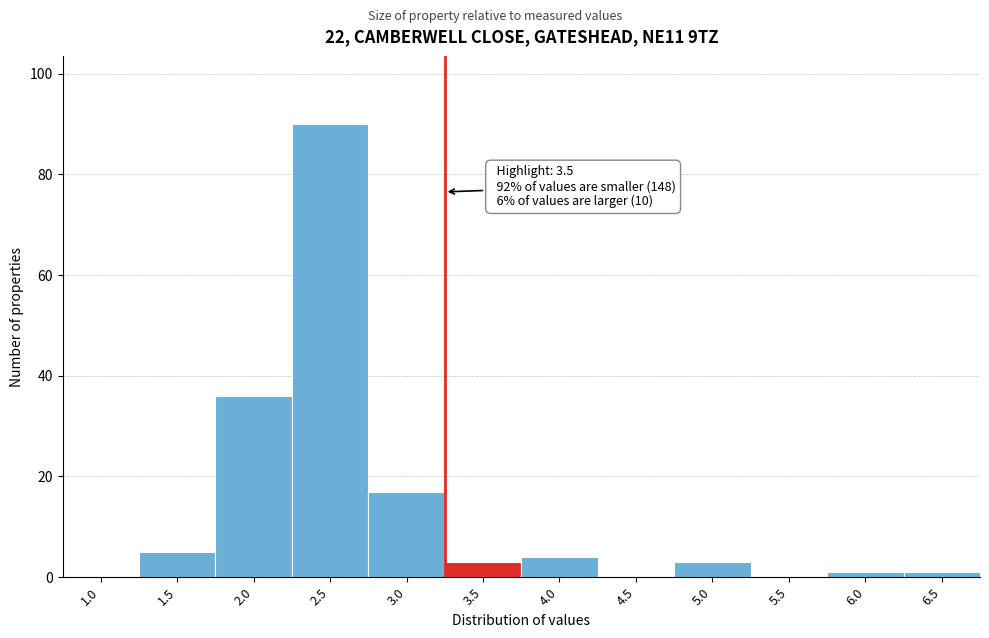

Reading left to right, list all the values displayed in this chart.

1.0=0	1.5=5	2.0=36	2.5=90	3.0=17	3.5=3	4.0=4	4.5=0	5.0=3	5.5=0	6.0=1	6.5=1